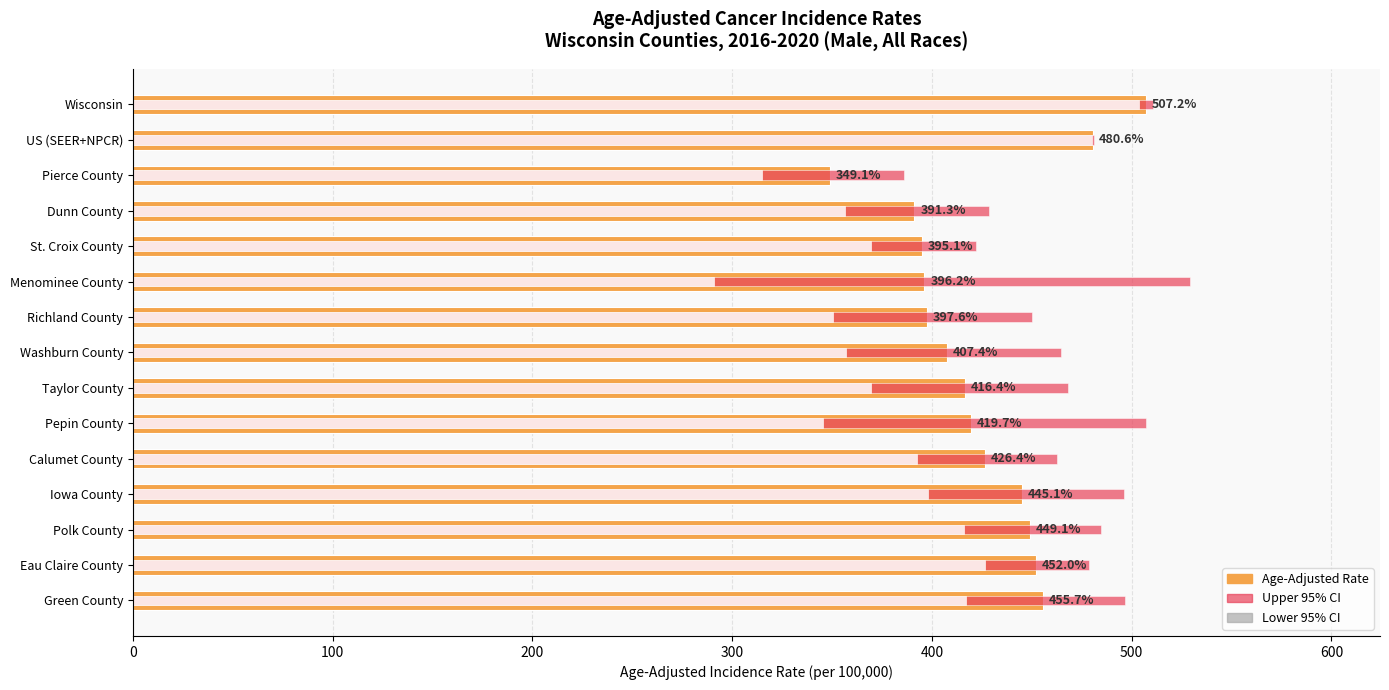

What are all the series names shown in the legend?

Age-Adjusted Rate, Upper 95% CI, Lower 95% CI